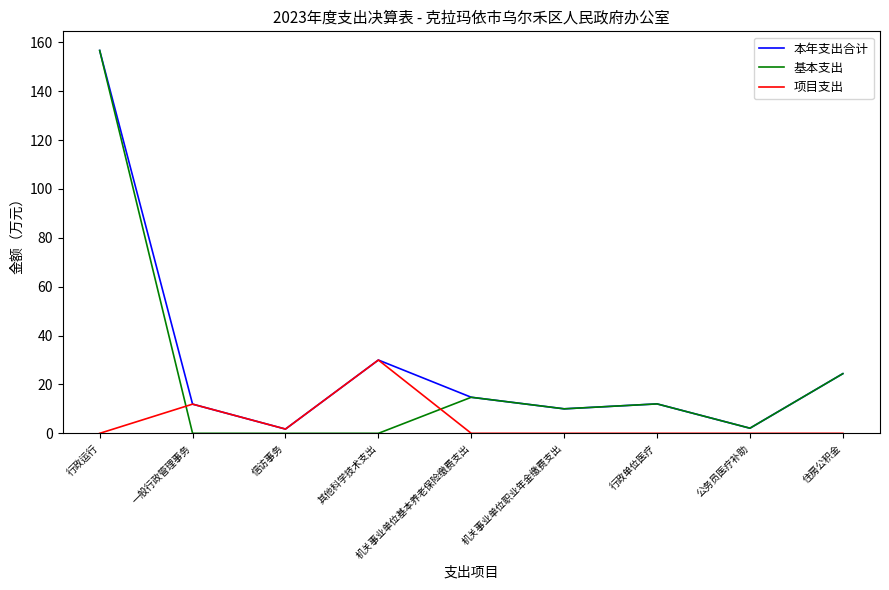

Rank the series by their average value, from highest to lowest.

本年支出合计, 基本支出, 项目支出